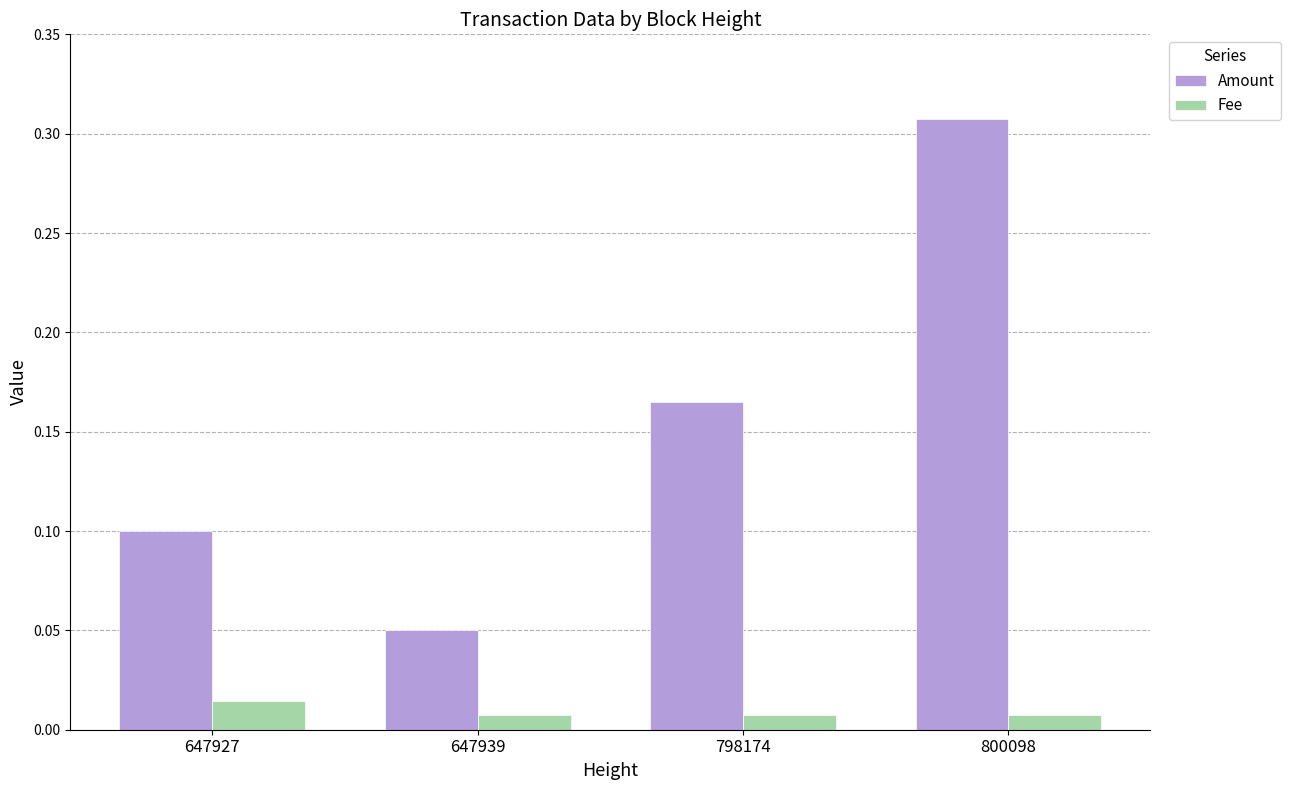

Which category has the highest value in the Fee series?

647927